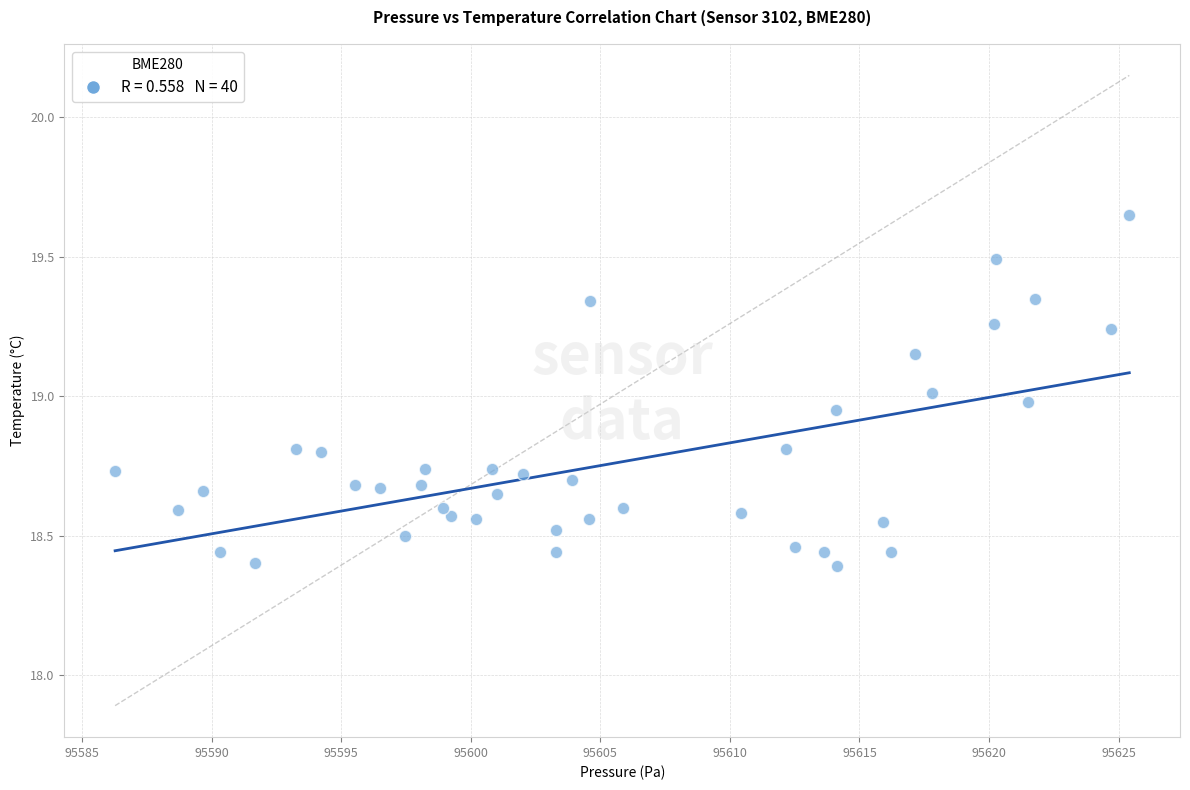

What is the range of Y values (max minus min)?

1.3